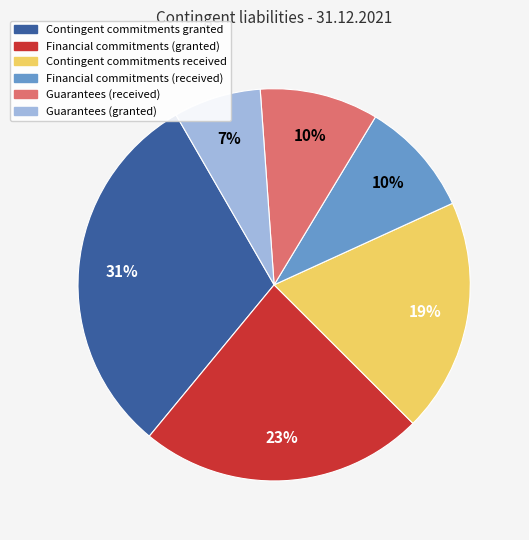

How many slices are in this pie chart?

6